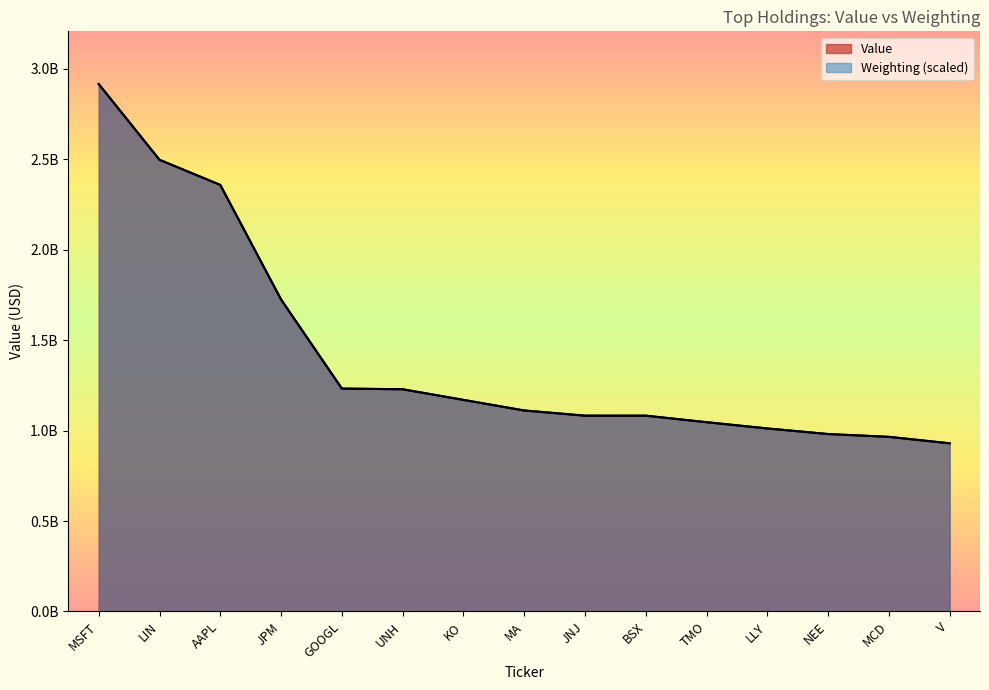

At which label is Value closest to 1922814999?

JPM